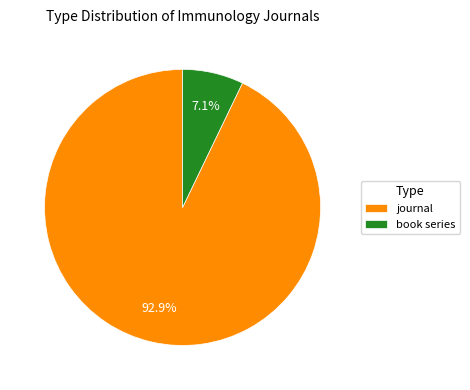

To the nearest percent, what is the difference between the largest and smallest slice percentages?

86%